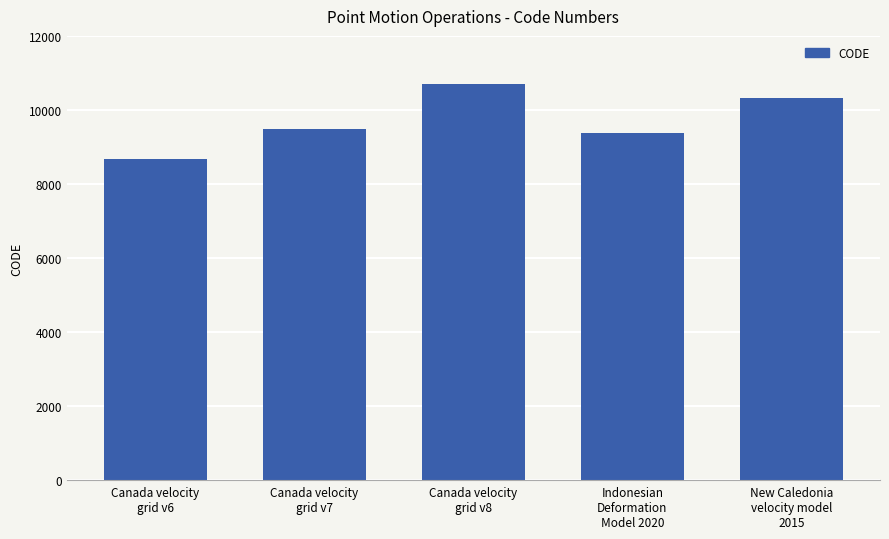

Reading left to right, what are all the values shown in this chart?

8676	9483	10707	9375	10323